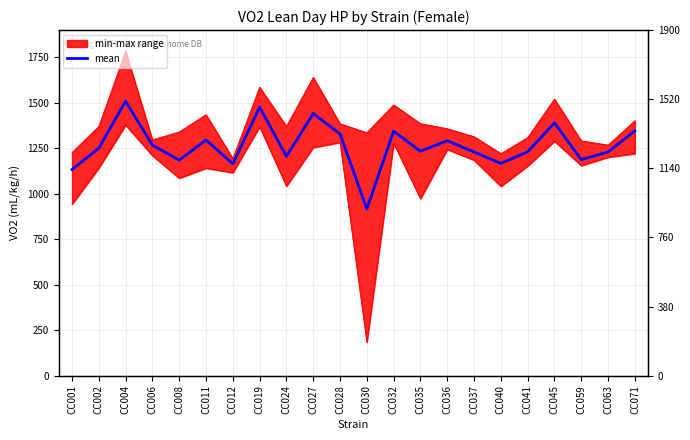

What is the sum of all values?

27827.9